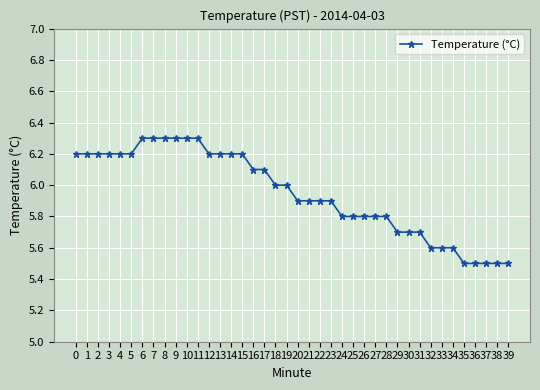

The value at 39 is 5.5. True or false?

True